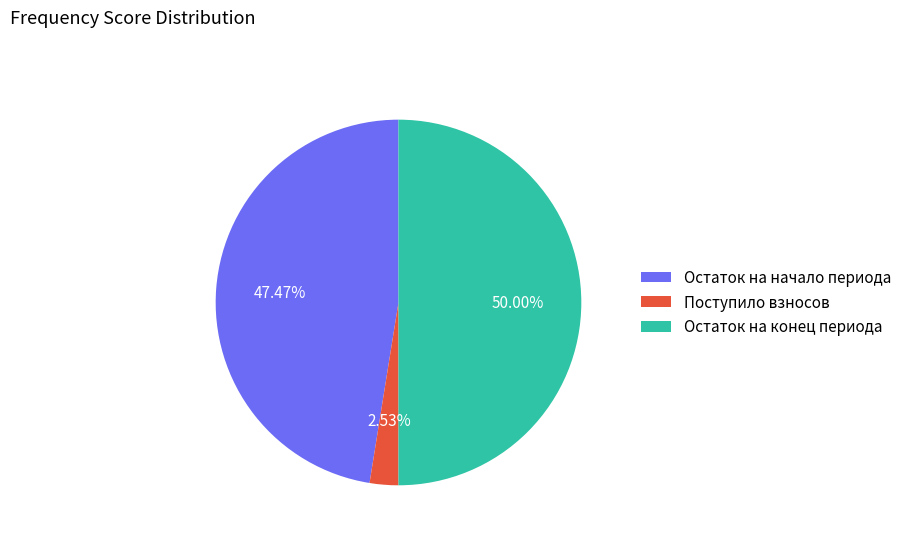

Which slice is the largest?

Остаток на конец периода